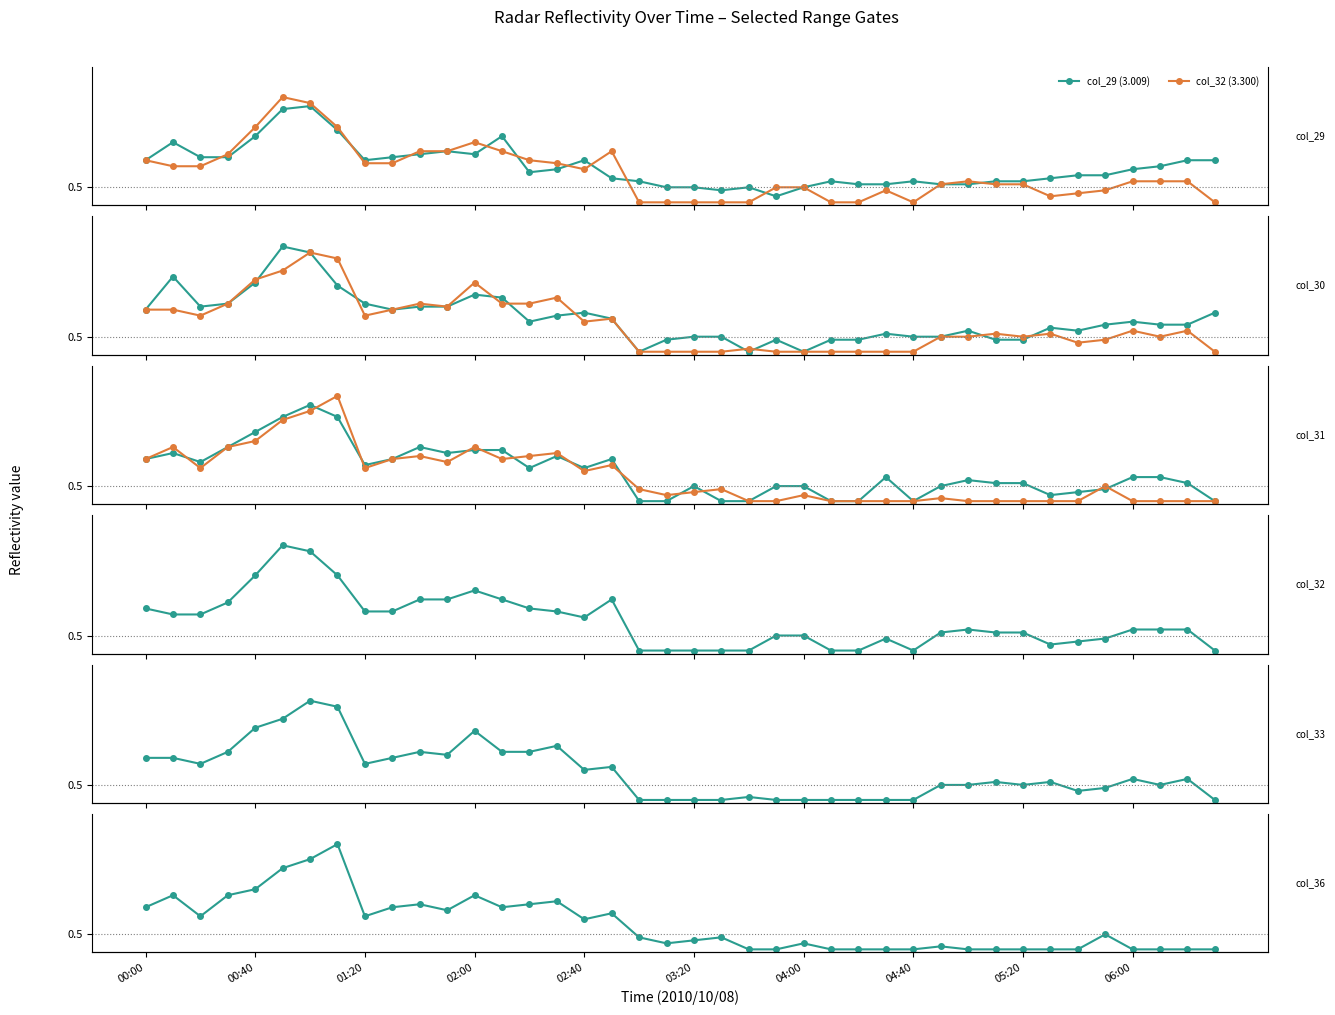

What is the maximum value shown in the chart?

3.5